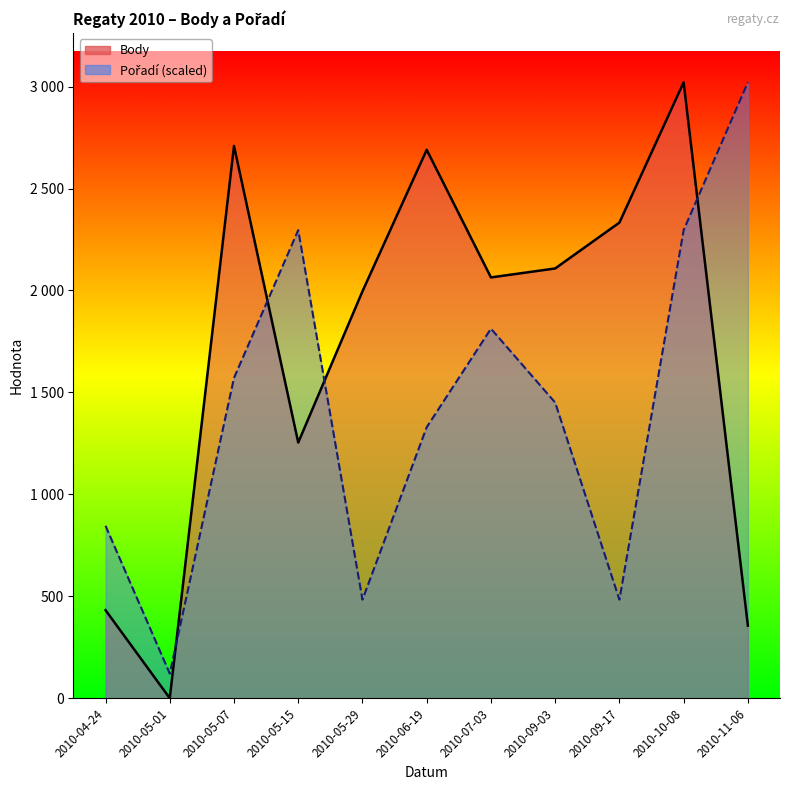

At which category does the chart reach its peak across all series?

2010-10-08